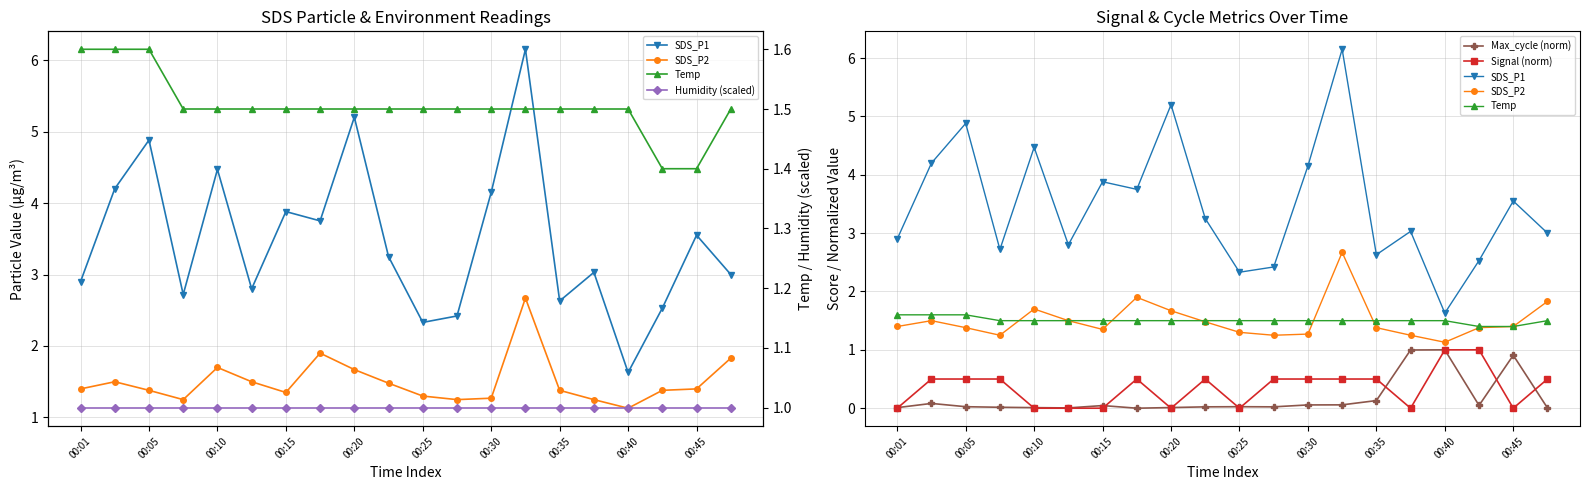

Is it true that SDS_P2 equals 1.4 at 17?

True